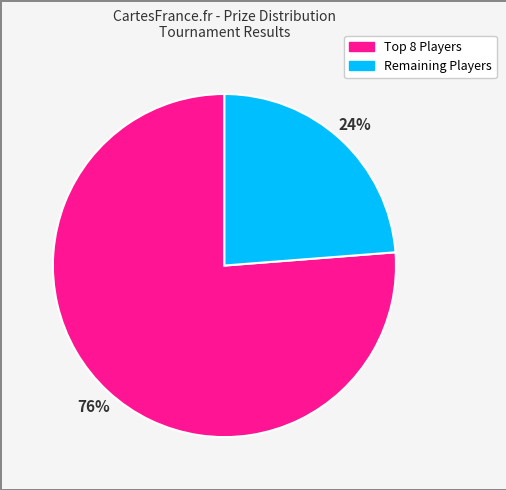

Is there a majority slice in this chart?

Yes